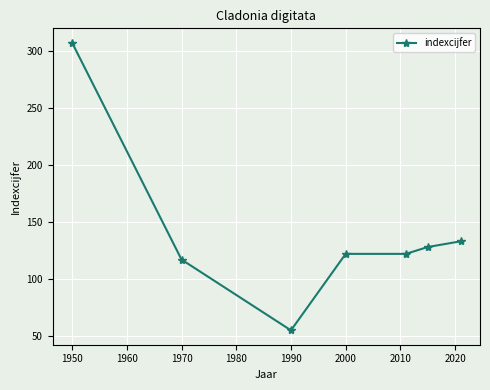

What is the minimum value shown in the chart?

55